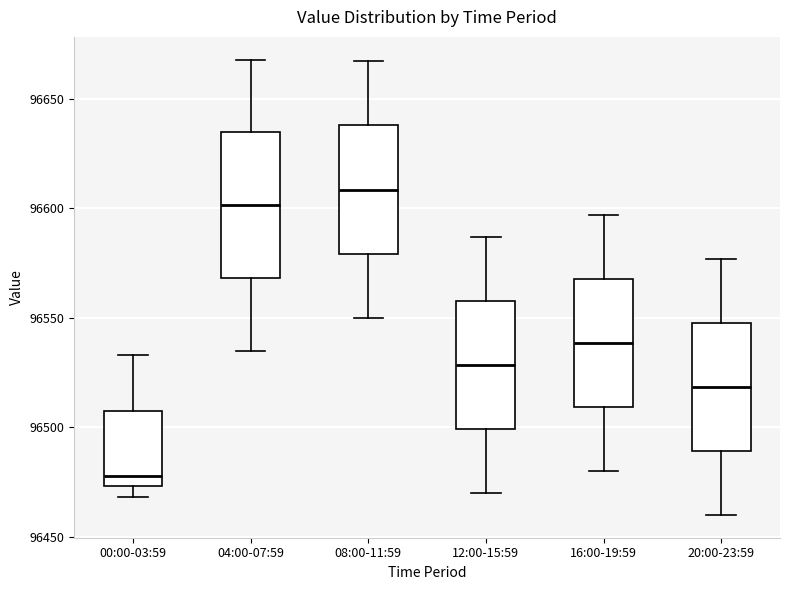

Which box's median line is the highest?

08:00-11:59